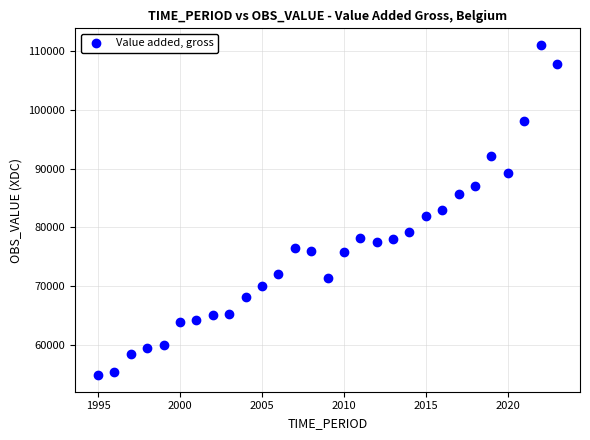

What is the range of X values (max minus min)?

28.0